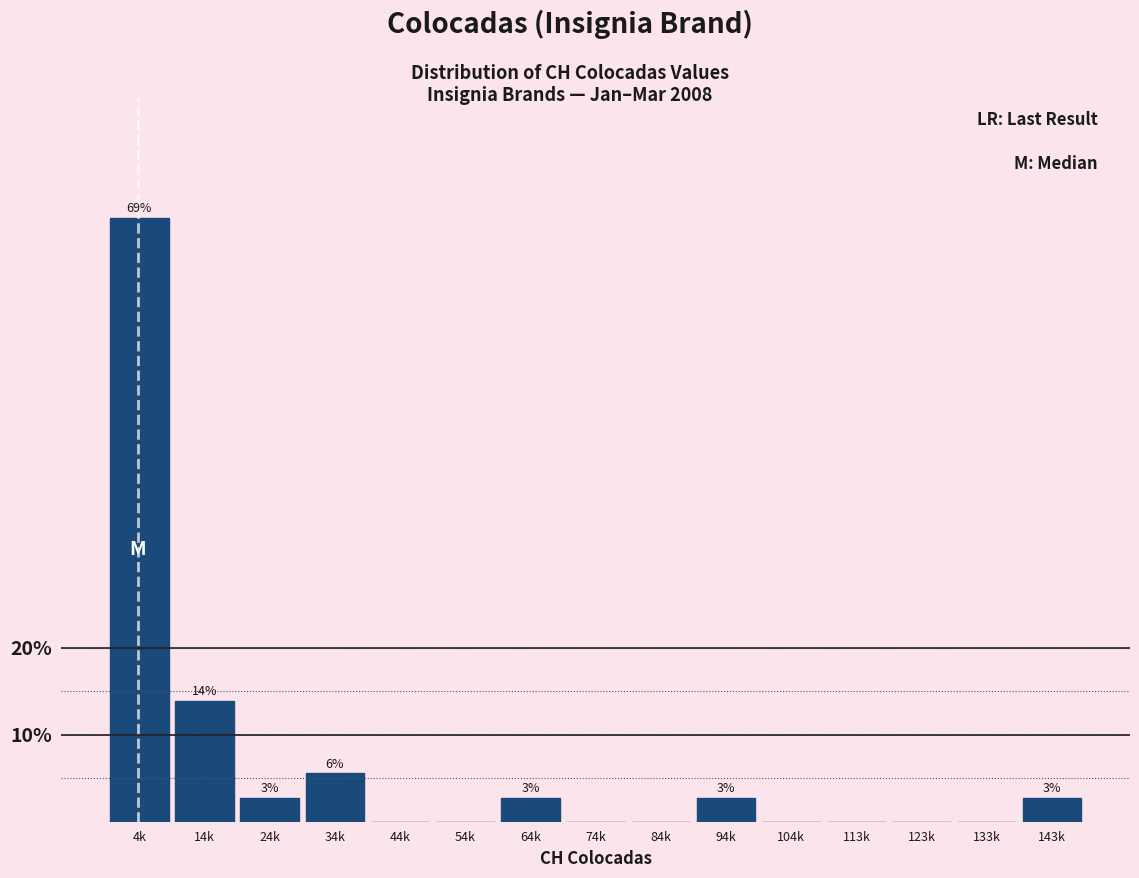

Reading left to right, transcribe all the data shown in this chart.

4k=69.4	14k=13.9	24k=2.8	34k=5.6	44k=0.0	54k=0.0	64k=2.8	74k=0.0	84k=0.0	94k=2.8	104k=0.0	113k=0.0	123k=0.0	133k=0.0	143k=2.8